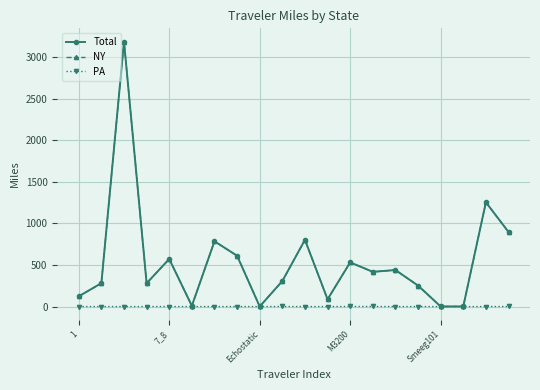

True or false: Total has more than 1 interior local peaks.

True